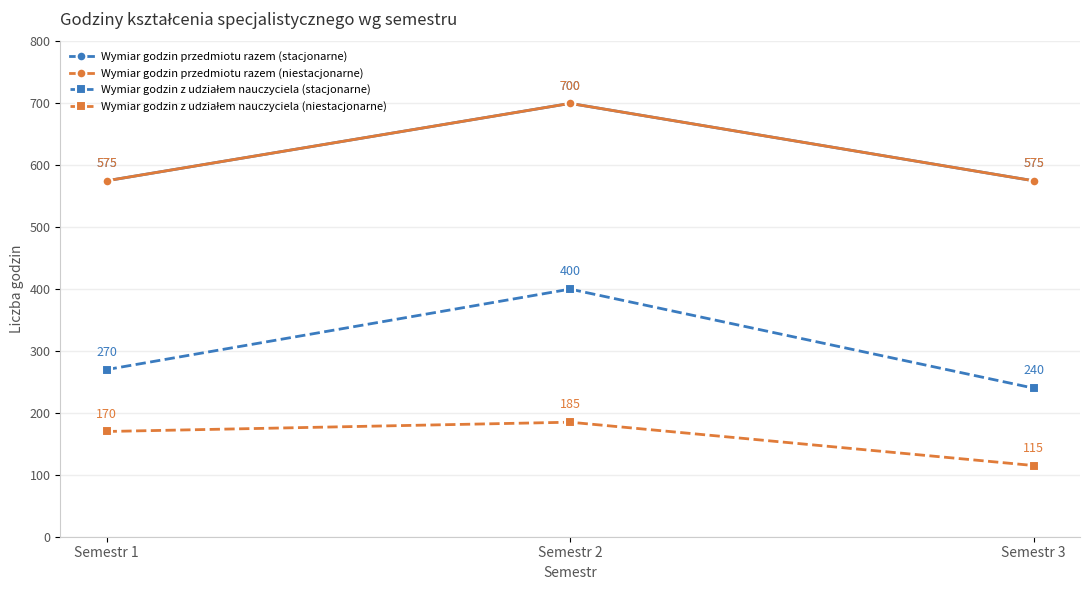

Does the chart have visible grid lines?

Yes